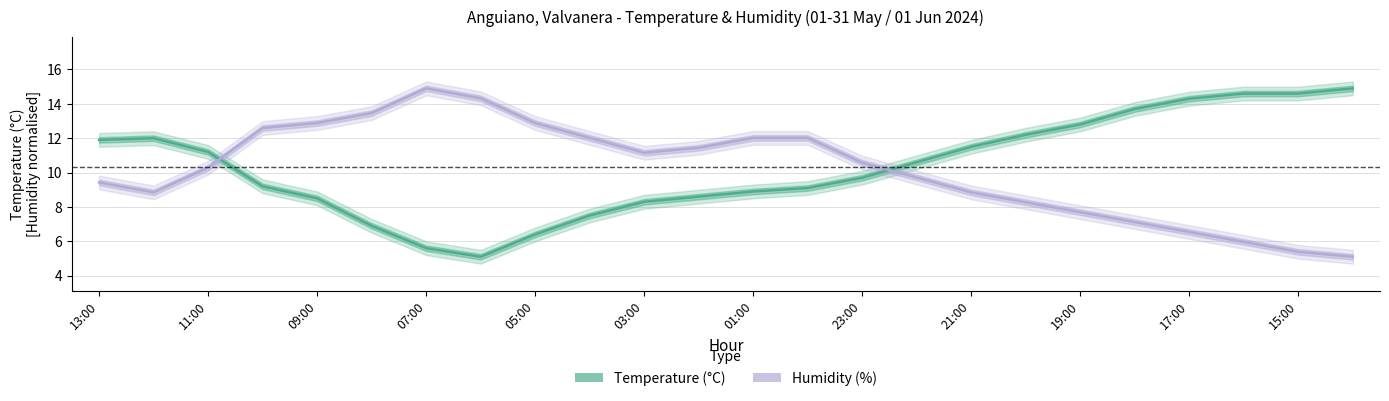

What is the difference between the maximum and minimum values in the Temperature (°C) series?

9.8